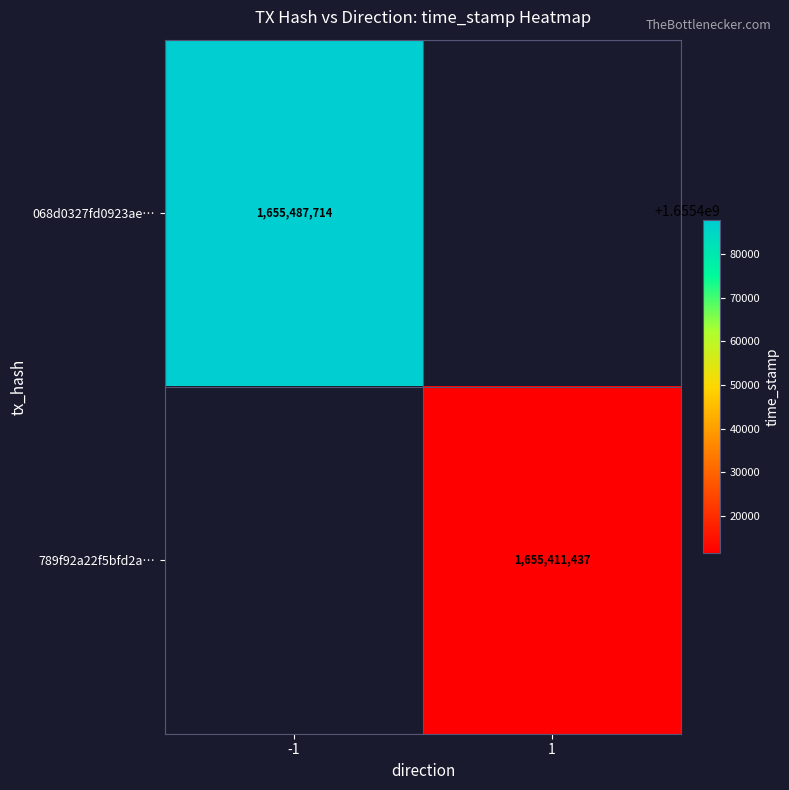

Is the value of 068d0327fd0923ae… at -1 greater than the value of 789f92a22f5bfd2a… at 1?

Yes